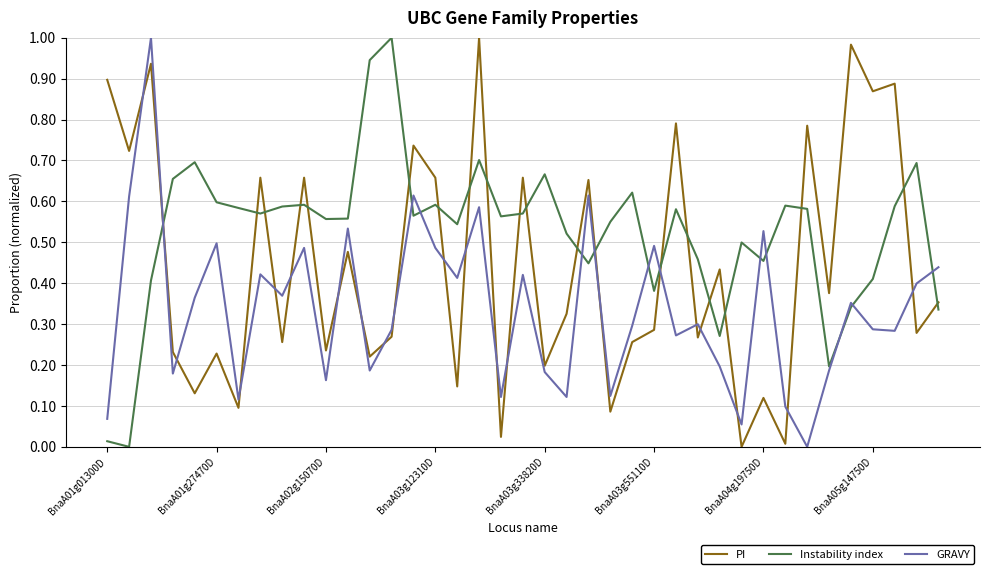

Which series has the largest total across all categories?

Instability index